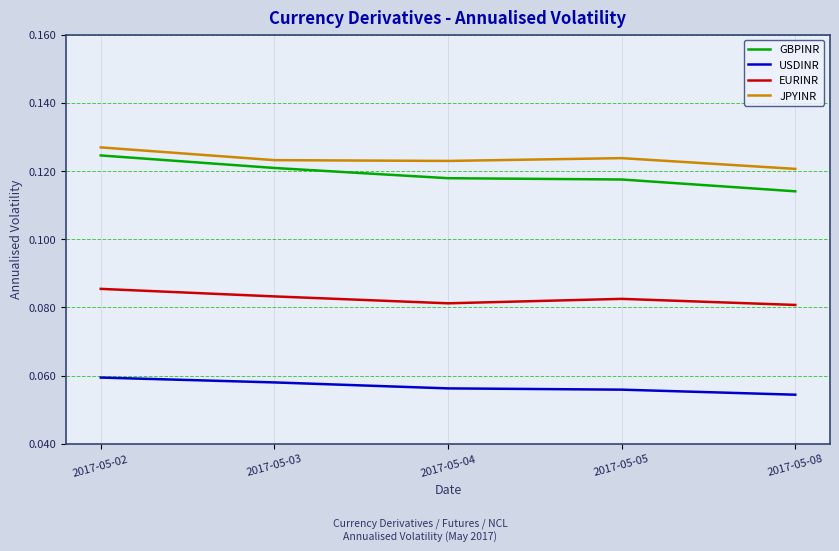

True or false: USDINR and GBPINR intersect in this chart.

False